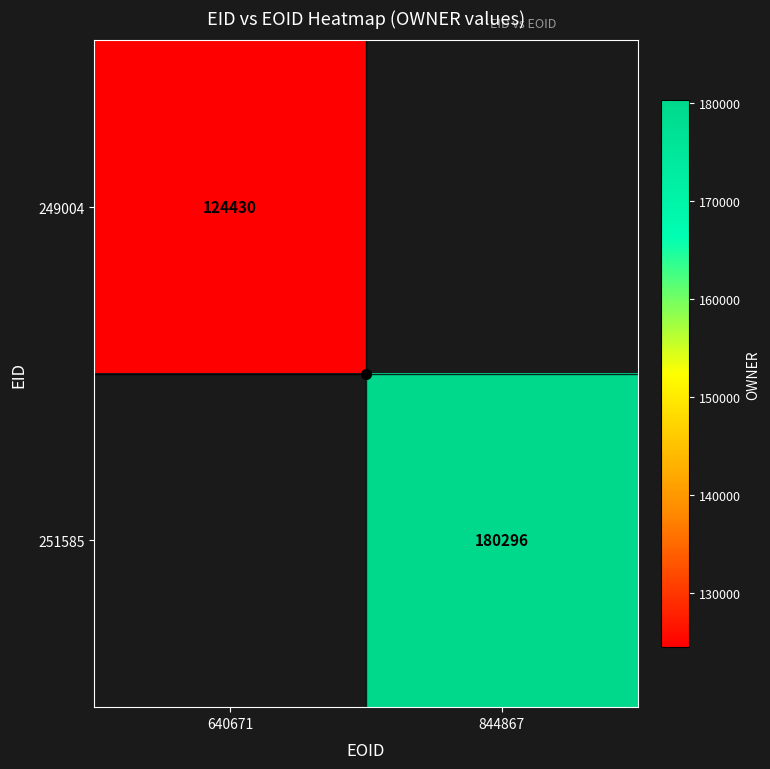

Rank the series by their average value, from lowest to highest.

249004, 251585